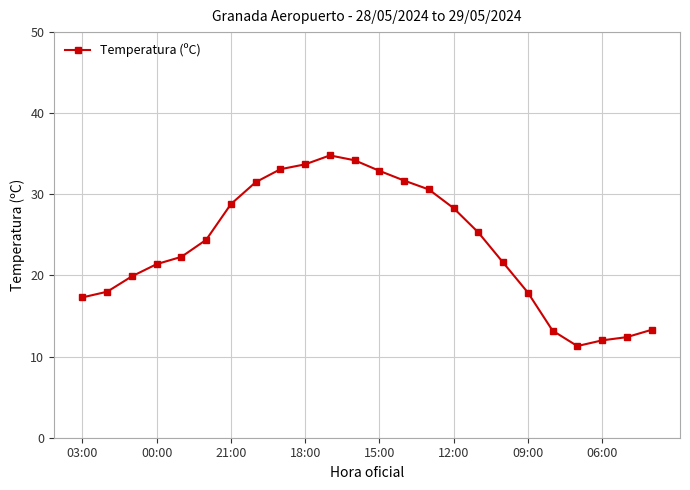

True or false: the data has more than 0 interior local peaks.

True